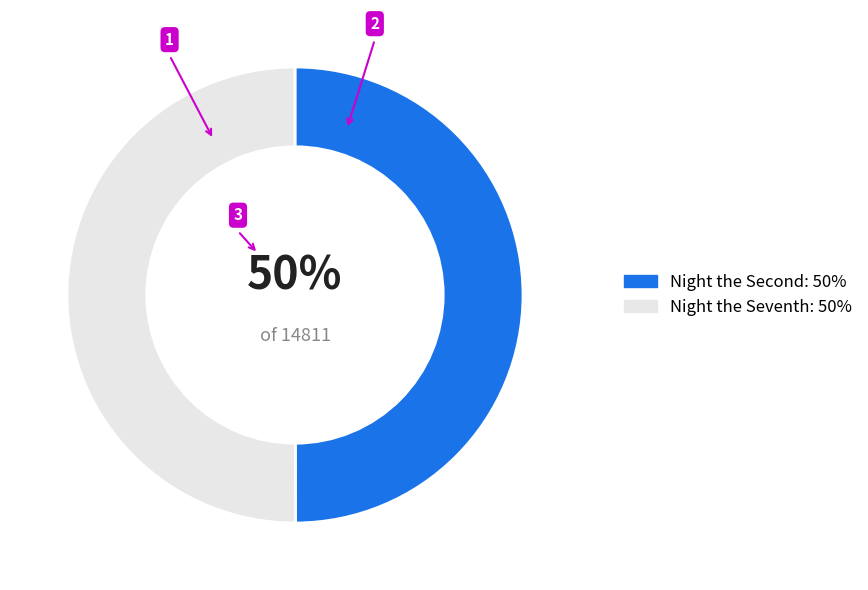

To the nearest percent, what is the average slice percentage?

50%